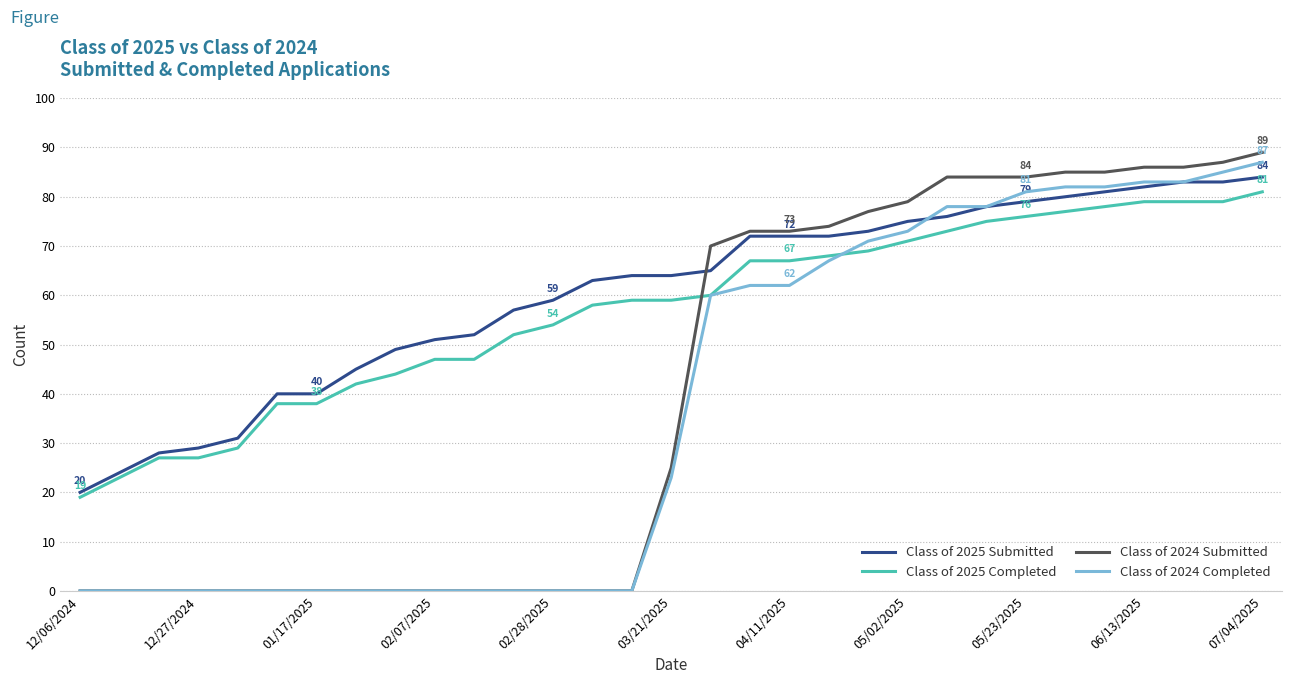

What is the minimum value for Class of 2025 Completed?

19